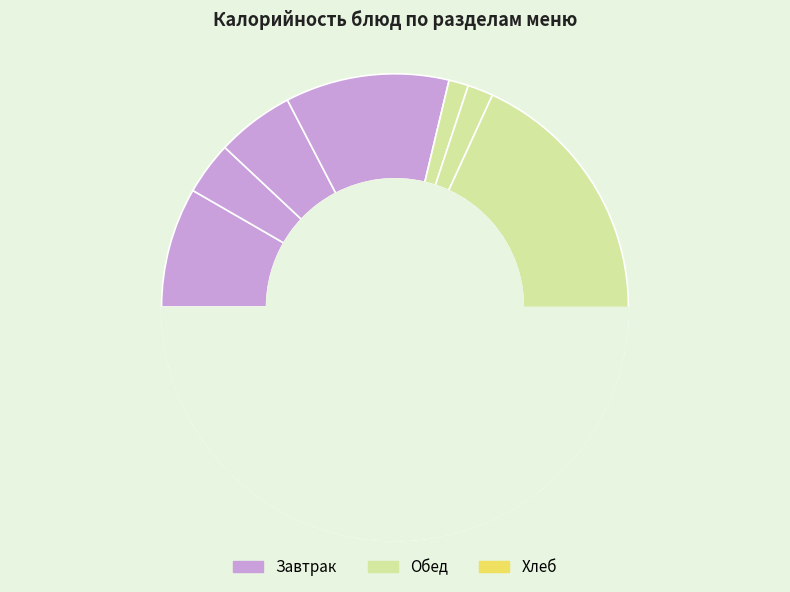

True or false: гор.блюдо accounts for 8% of the total.

True